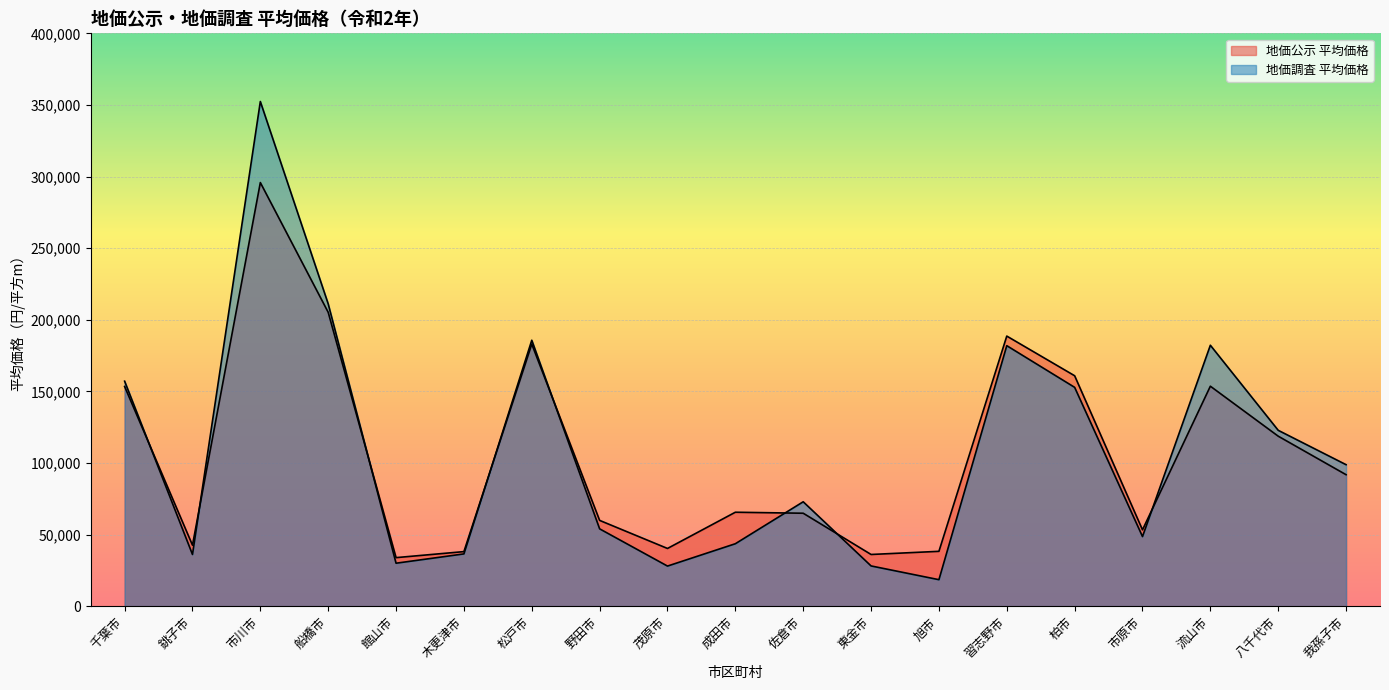

What is the value of the 地価公示 平均価格 point at the 17th from the left?

153600